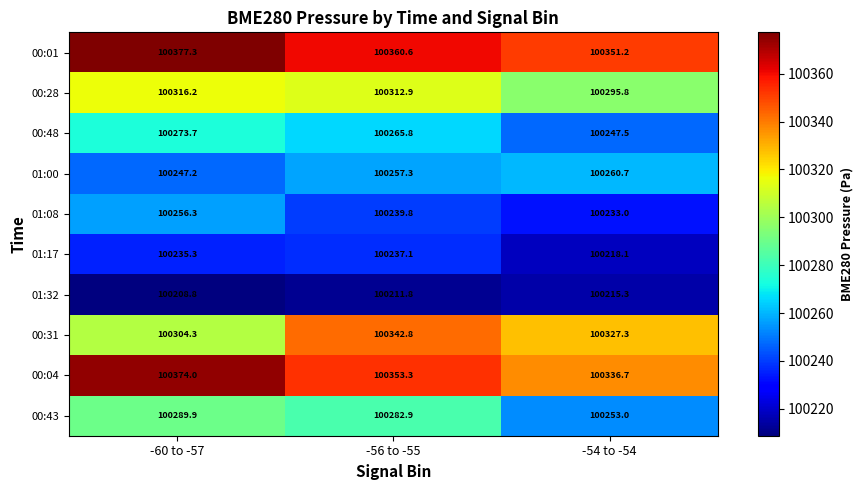

Which series changed the most between -56 to -55 and -54 to -54?

00:43